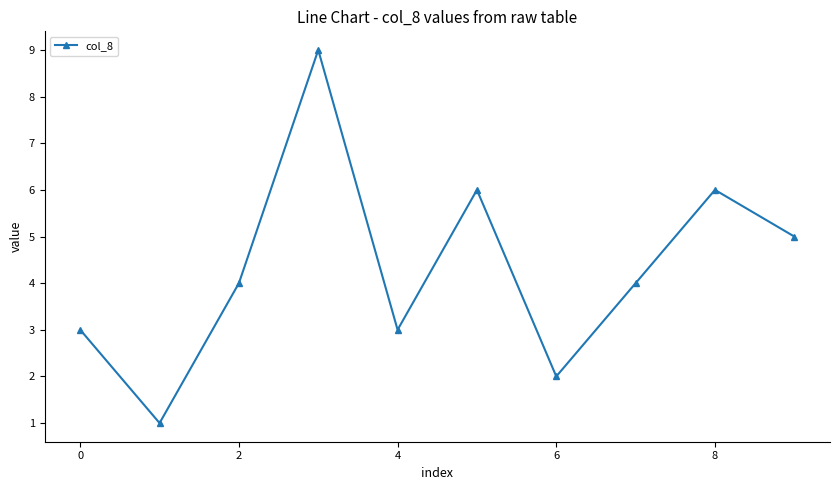

What is the greatest value displayed?

9